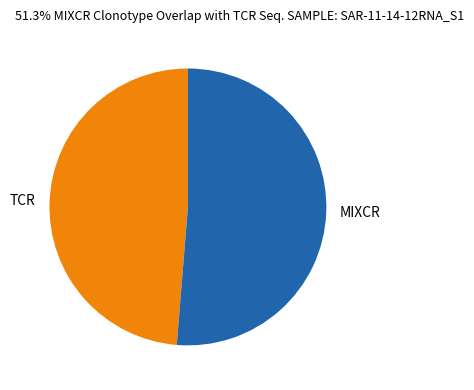

Is there any slice that represents more than half of the pie?

Yes